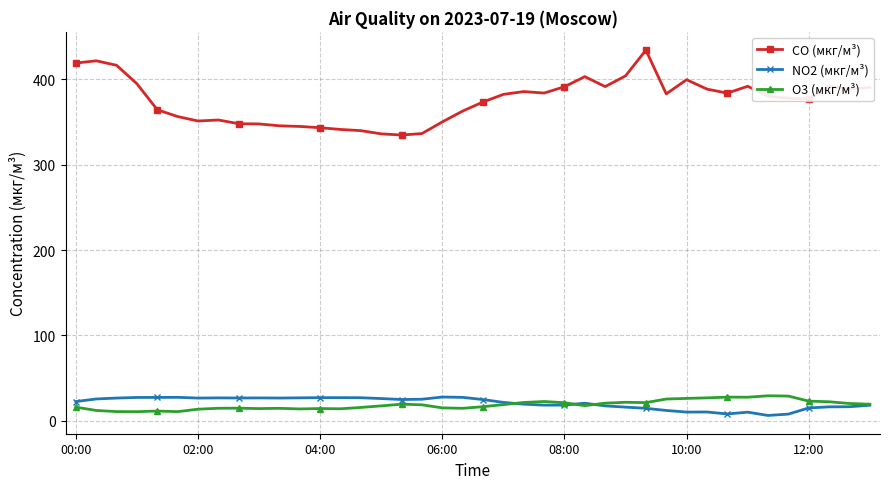

True or false: NO2 (мкг/м³) and O3 (мкг/м³) cross at least once.

True